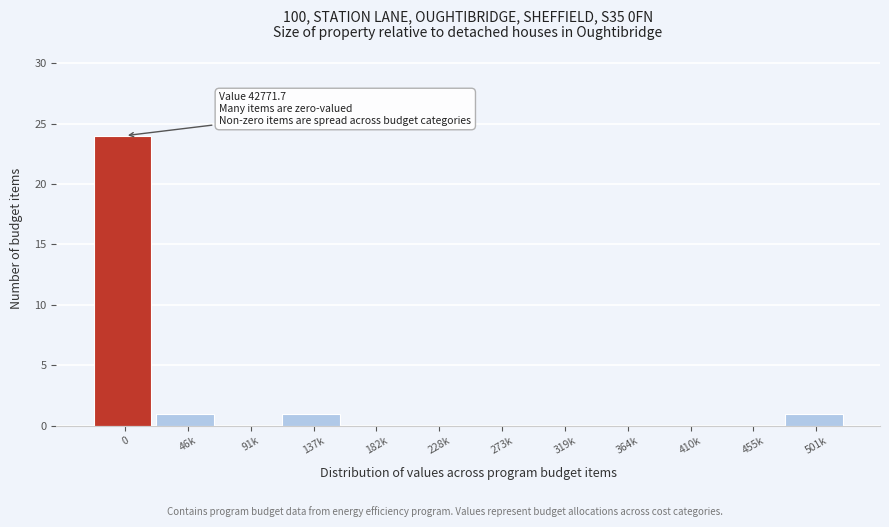

Reading left to right, extract all data points from this chart.

0=24	46k=1	91k=0	137k=1	182k=0	228k=0	273k=0	319k=0	364k=0	410k=0	455k=0	501k=1